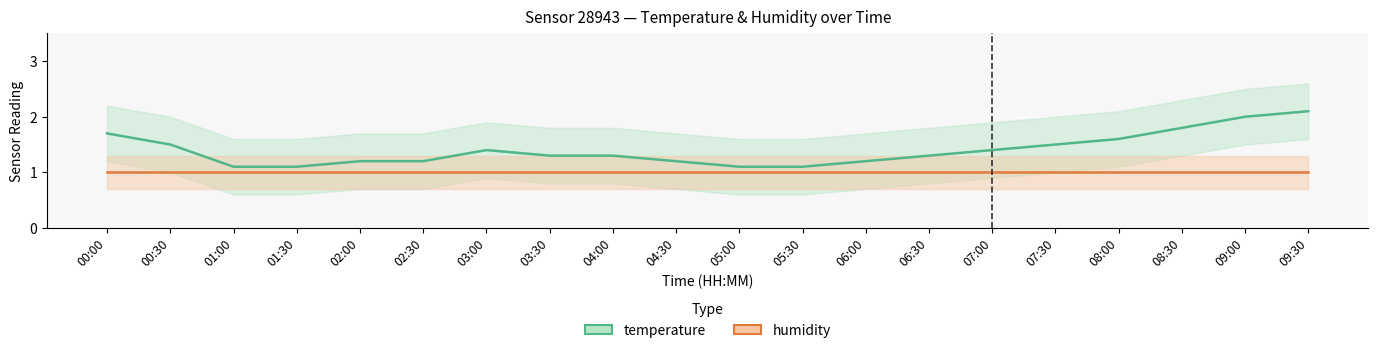

Where is temperature nearest to the value 1?

01:00